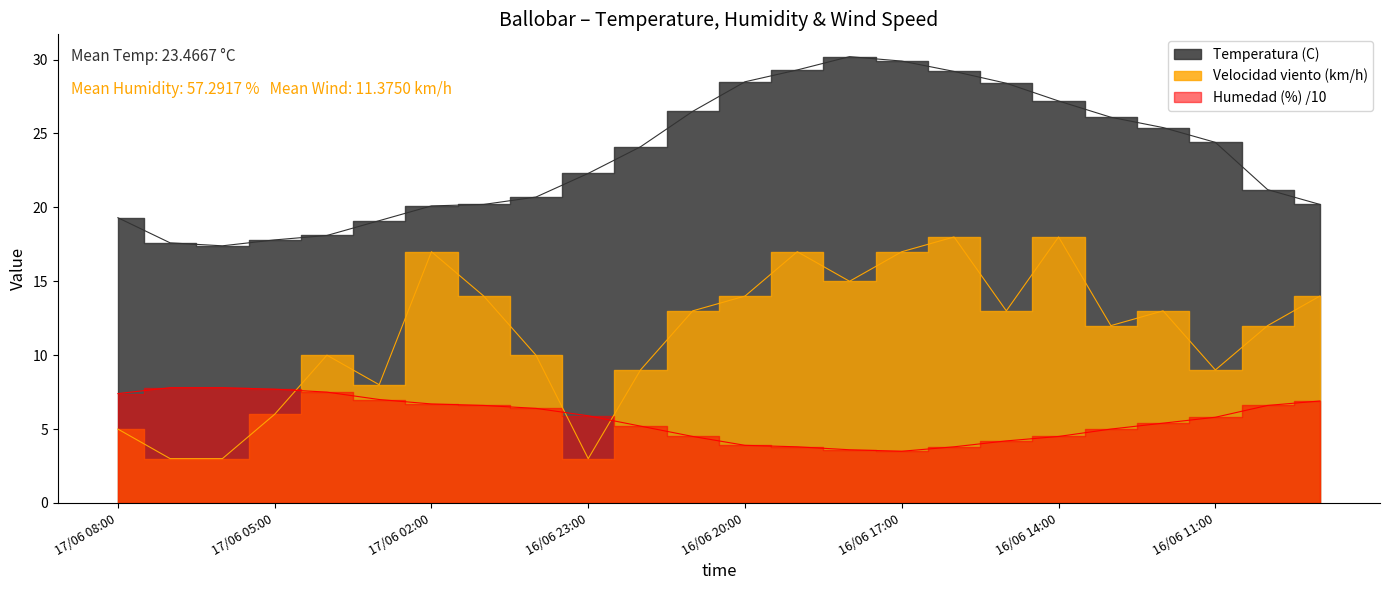

What value does the Temperatura (C) series have at 17/06 05:00?

17.8